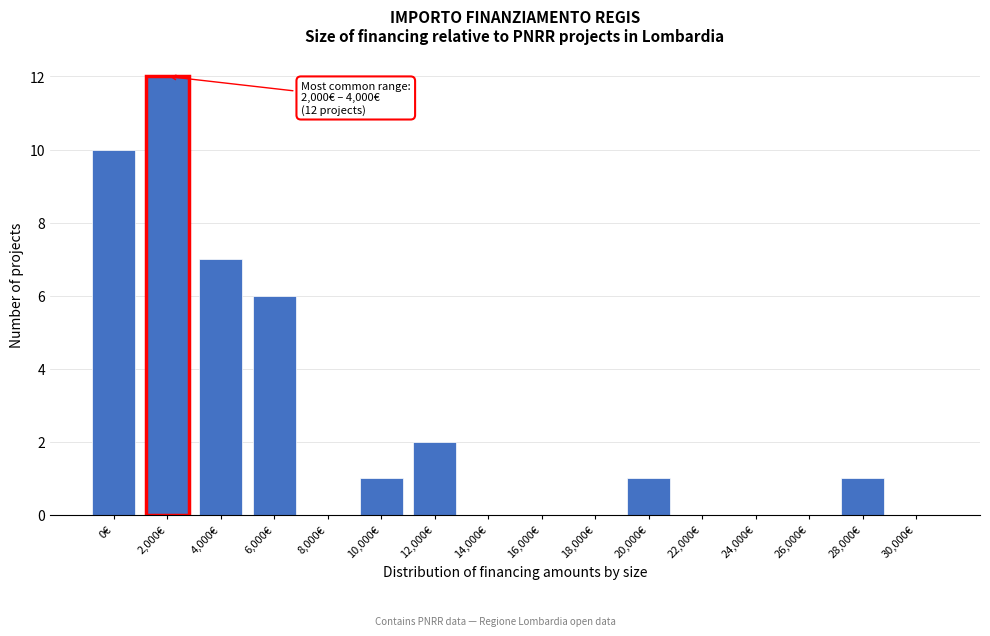

Reading right to left, extract all data points from this chart.

30,000€=0	28,000€=1	26,000€=0	24,000€=0	22,000€=0	20,000€=1	18,000€=0	16,000€=0	14,000€=0	12,000€=2	10,000€=1	8,000€=0	6,000€=6	4,000€=7	2,000€=12	0€=10